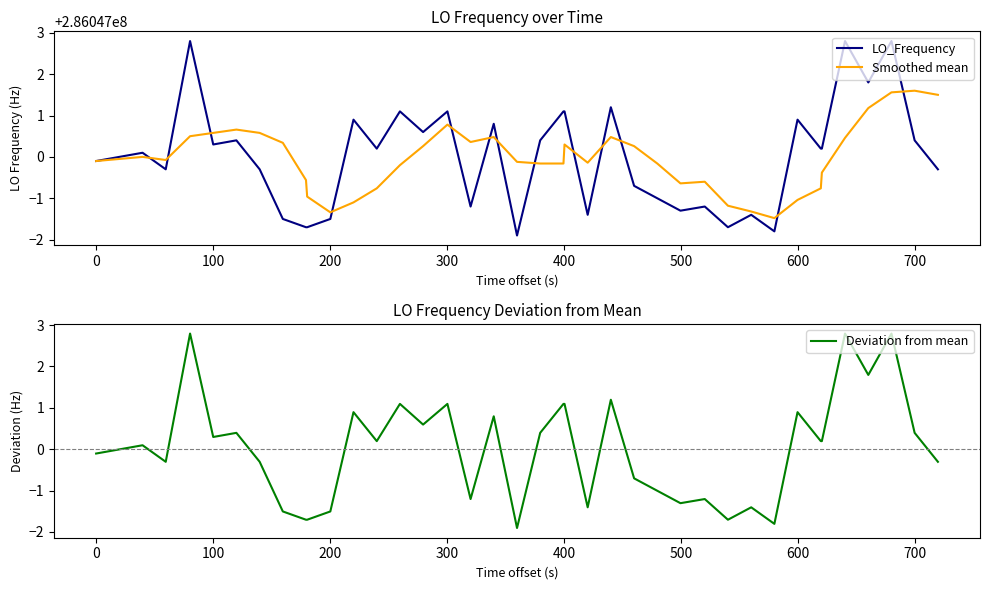

What are all the series names shown in the legend?

LO_Frequency, Smoothed mean, Deviation from mean